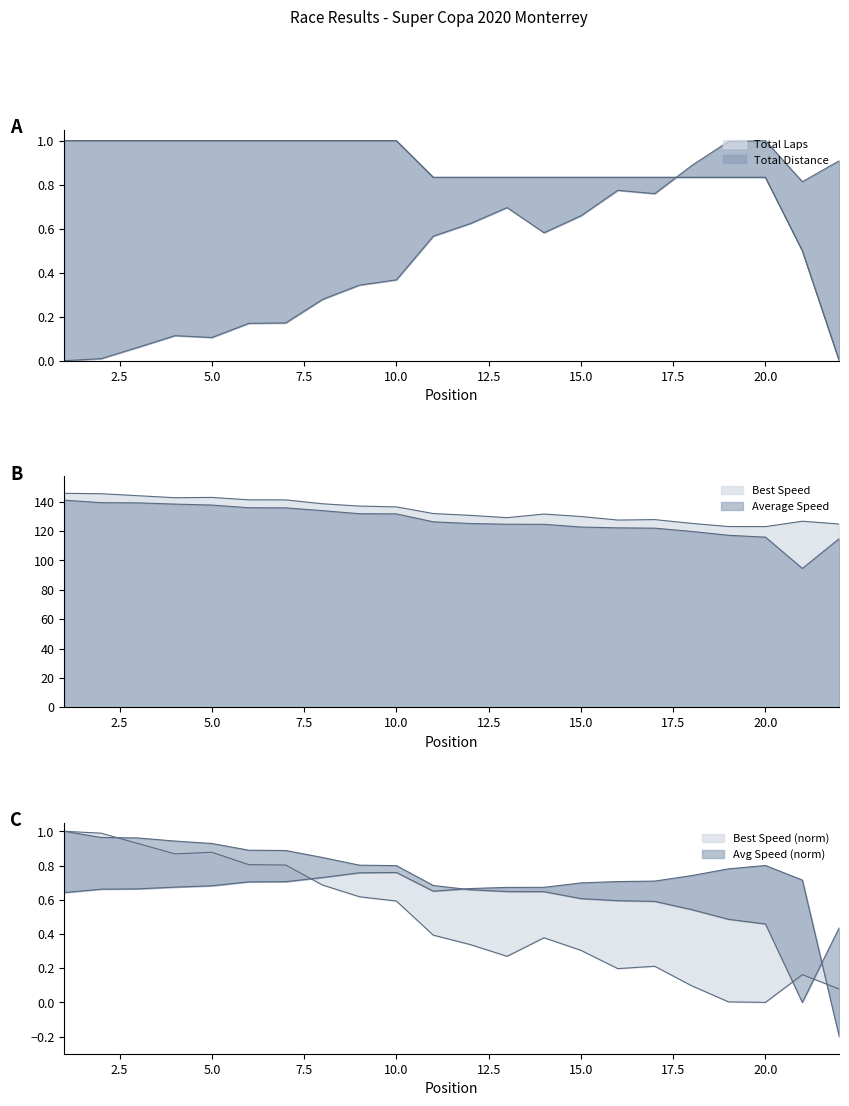

Does the chart display data point markers on the line(s)?

No